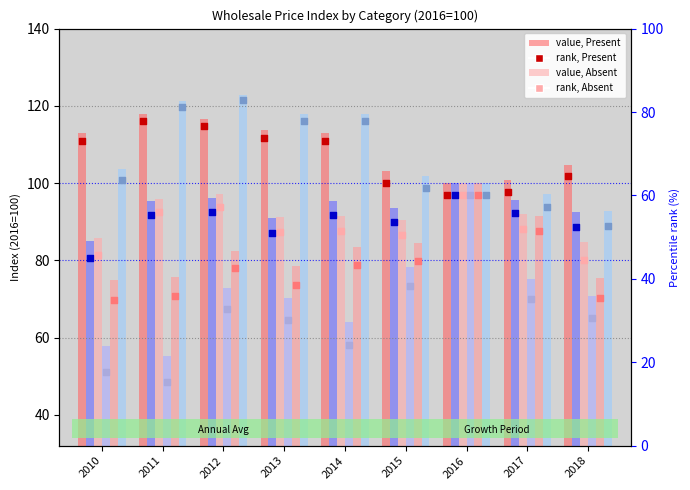

What is the total value across all series at 2015?

551.4